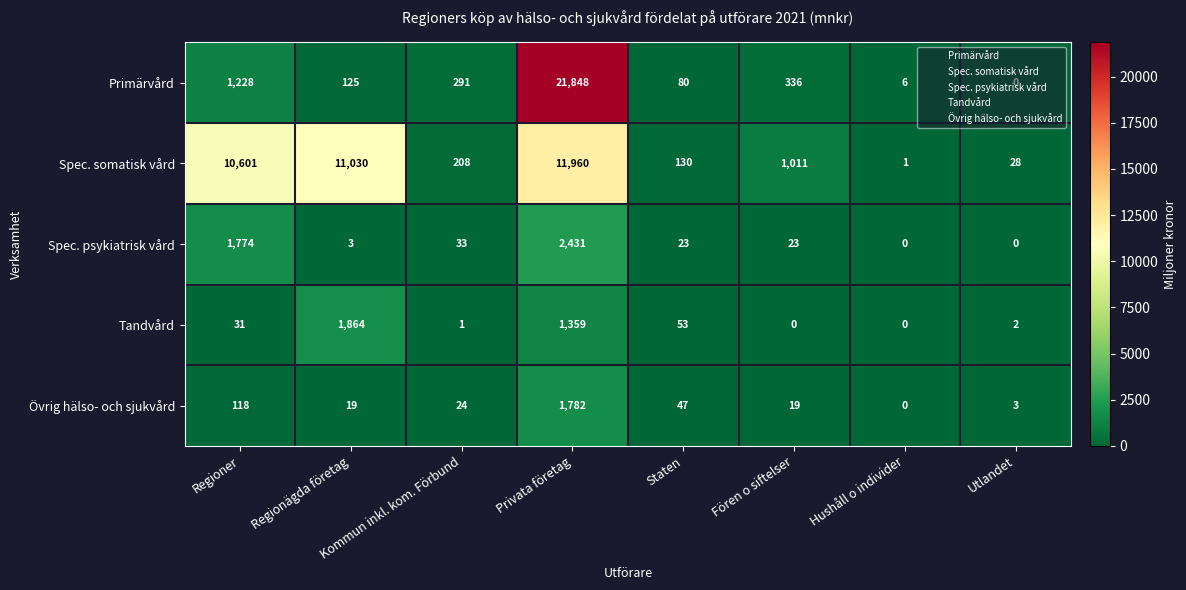

True or false: Spec. psykiatrisk vård has a value of 1645 at Hushåll o individer.

False